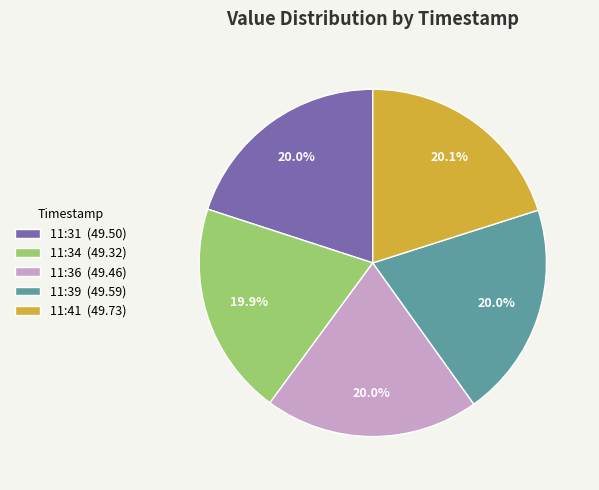

Do 11:36 (49.46) and 11:41 (49.73) together represent more than half of the pie?

No